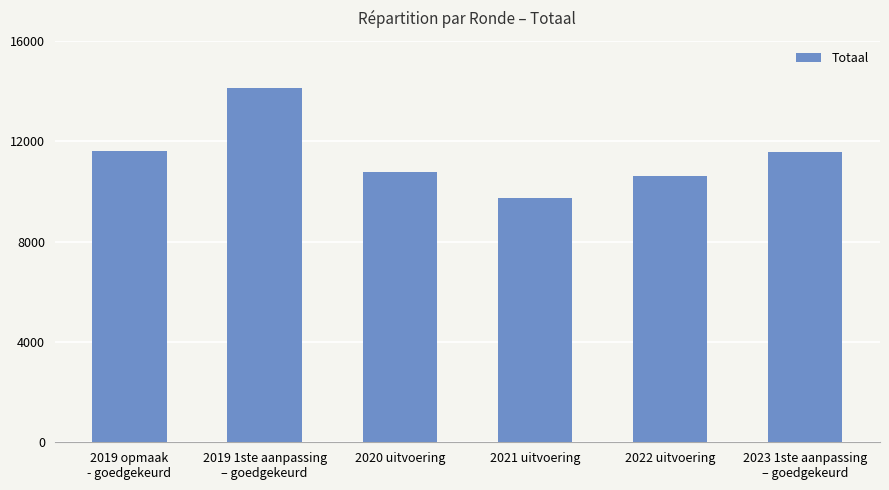

Between 2021 uitvoering and 2019 1ste aanpassing
– goedgekeurd, which is larger?

2019 1ste aanpassing
– goedgekeurd